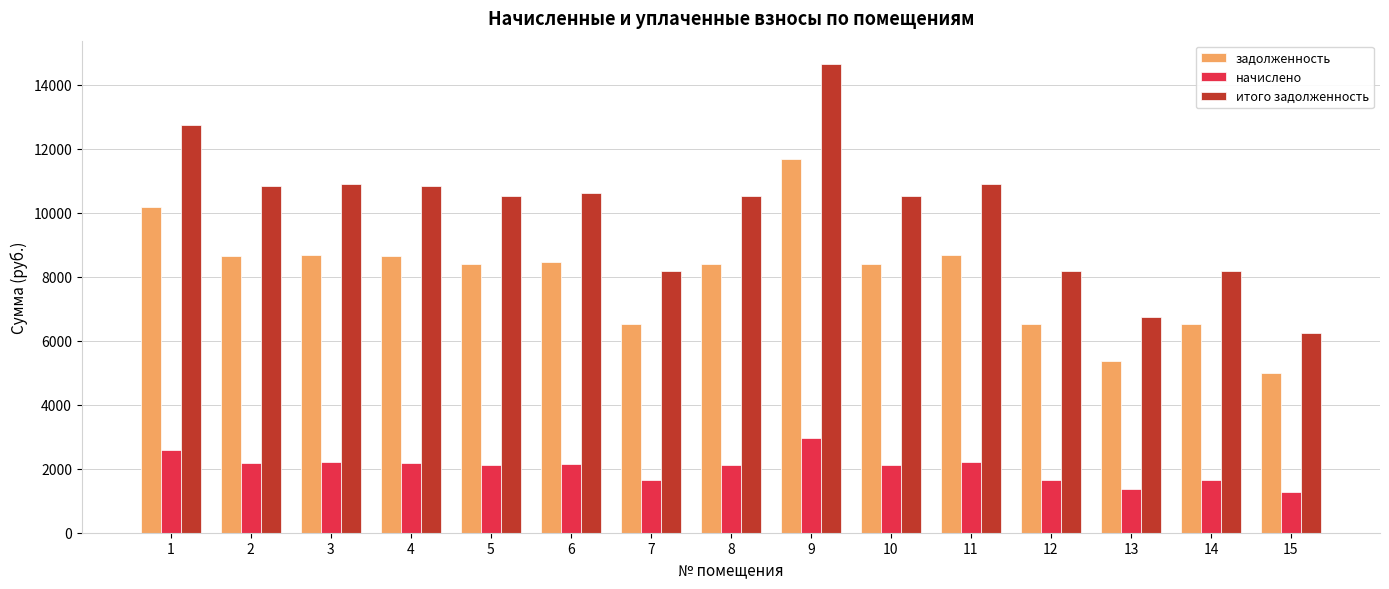

Which series changed the most between 7 and 15?

итого задолженность